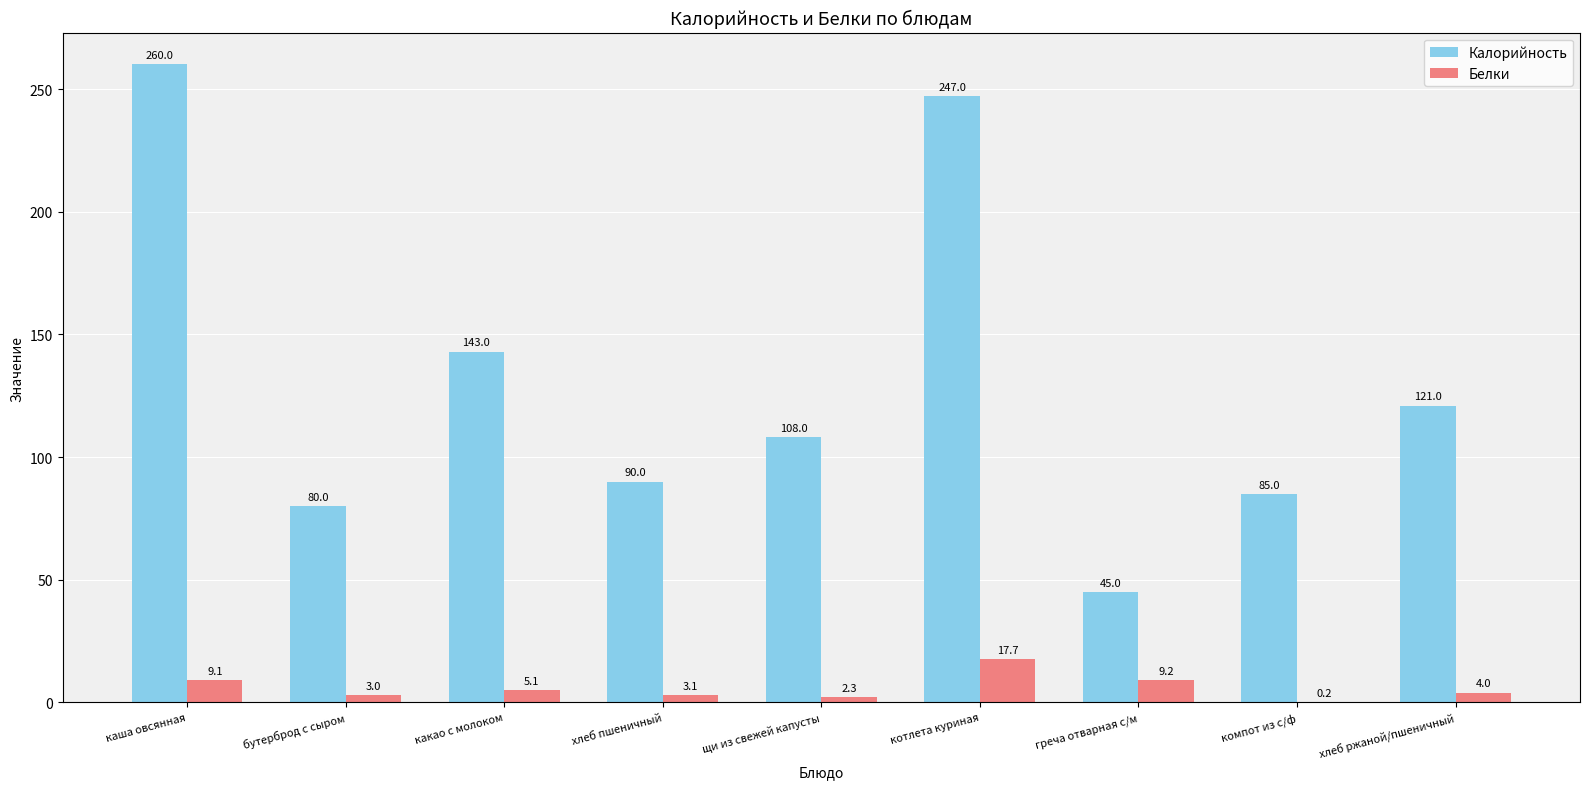

The value of Калорийность at компот из с/ф is 85.0. True or false?

True